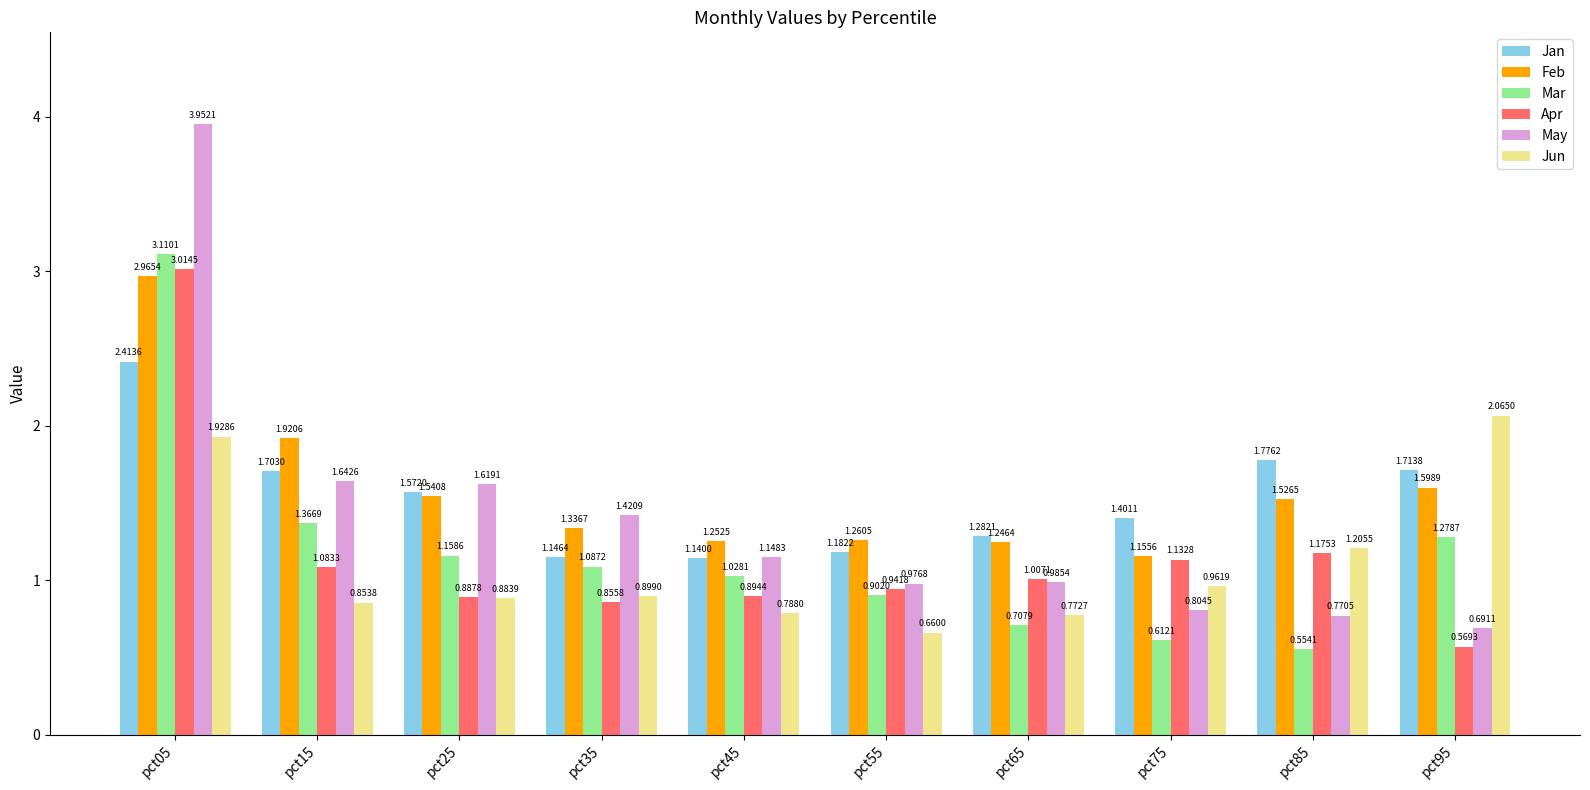

Which series has the widest spread of values?

May